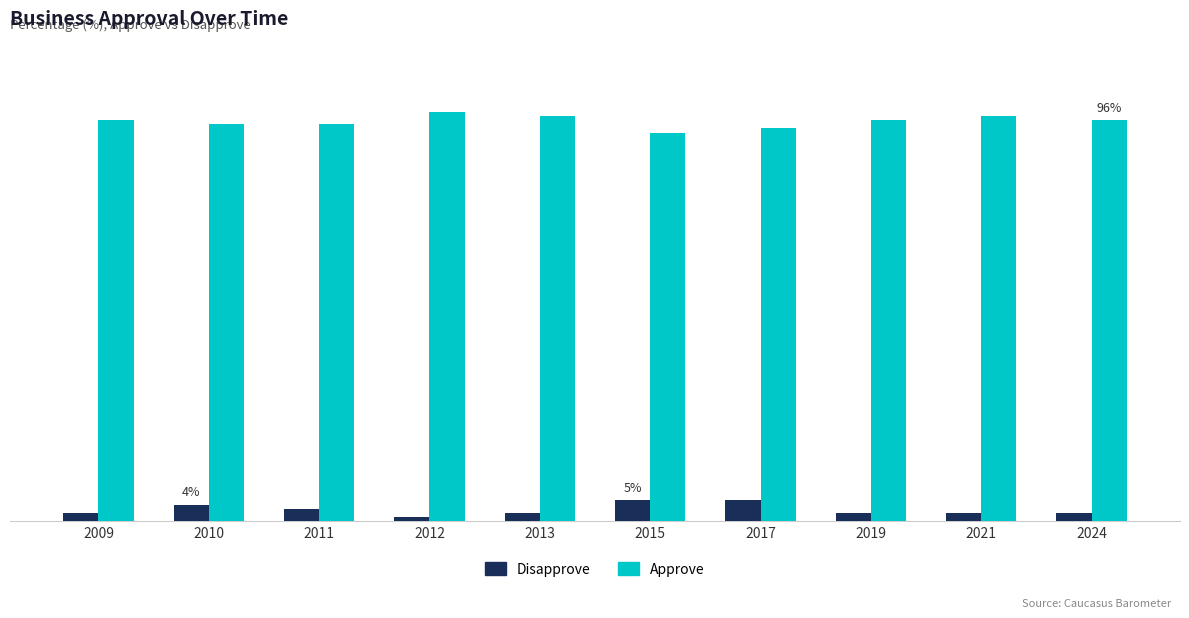

The value of Disapprove at 2013 is 2. True or false?

True